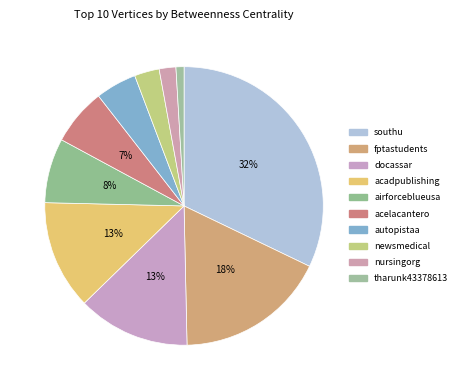

The fptastudents slice represents 18% of the pie. True or false?

True